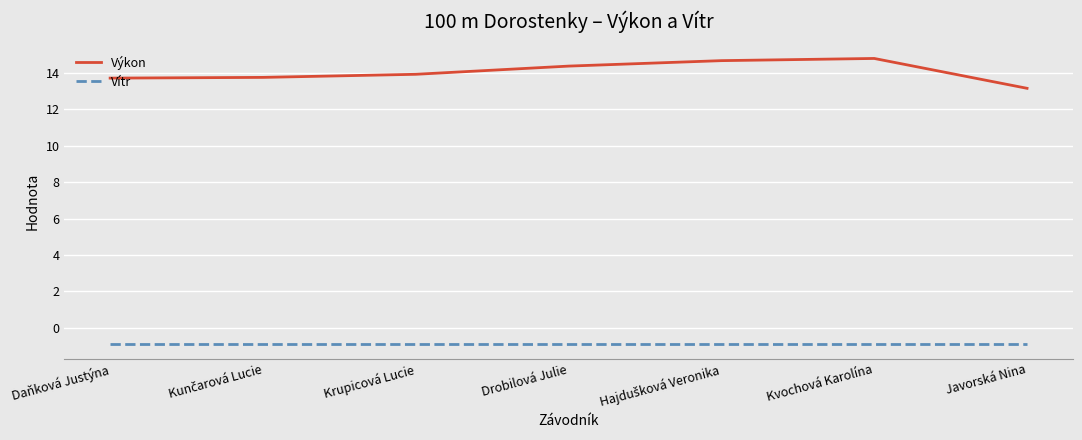

Is it true that Výkon equals 20.6 at Drobilová Julie?

False